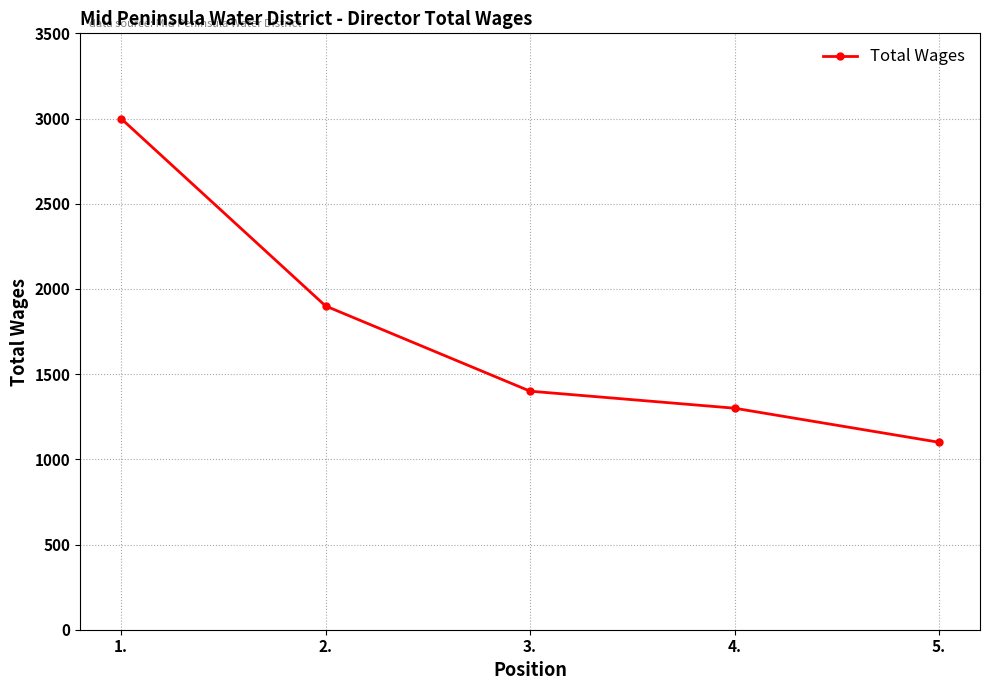

What is the value of the 2nd point from the left?

1900